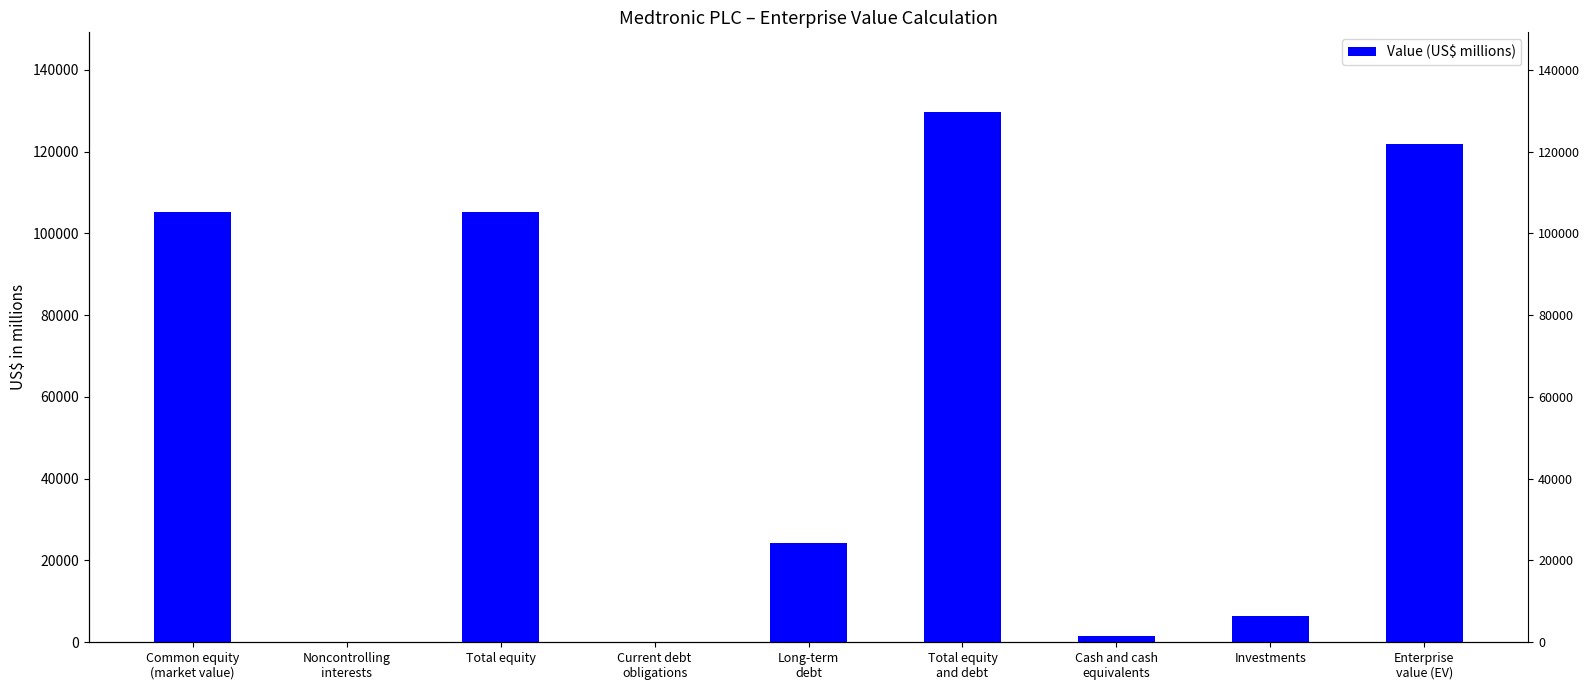

How many data points are less than 24344?

4